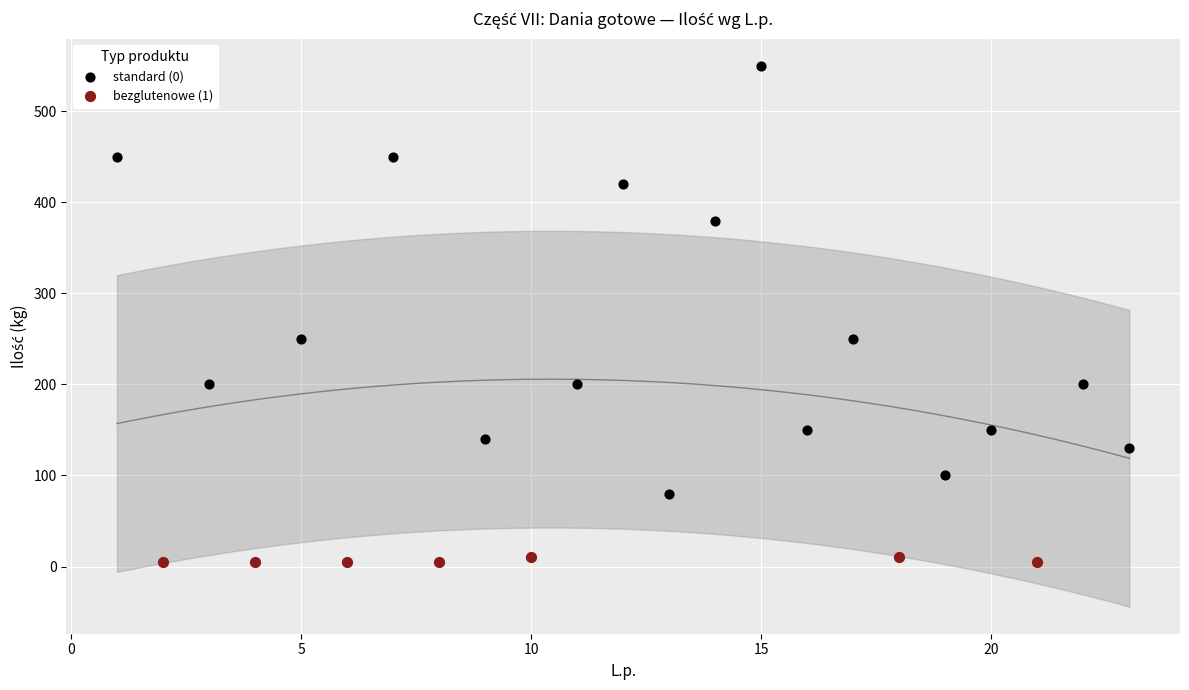

Which series reaches the minimum Y coordinate?

bezglutenowe (1)